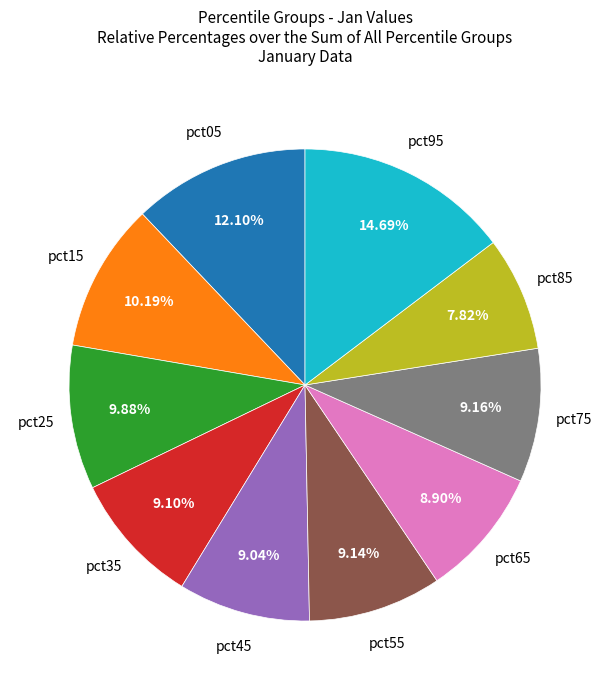

True or false: pct15 accounts for 1% of the total.

False